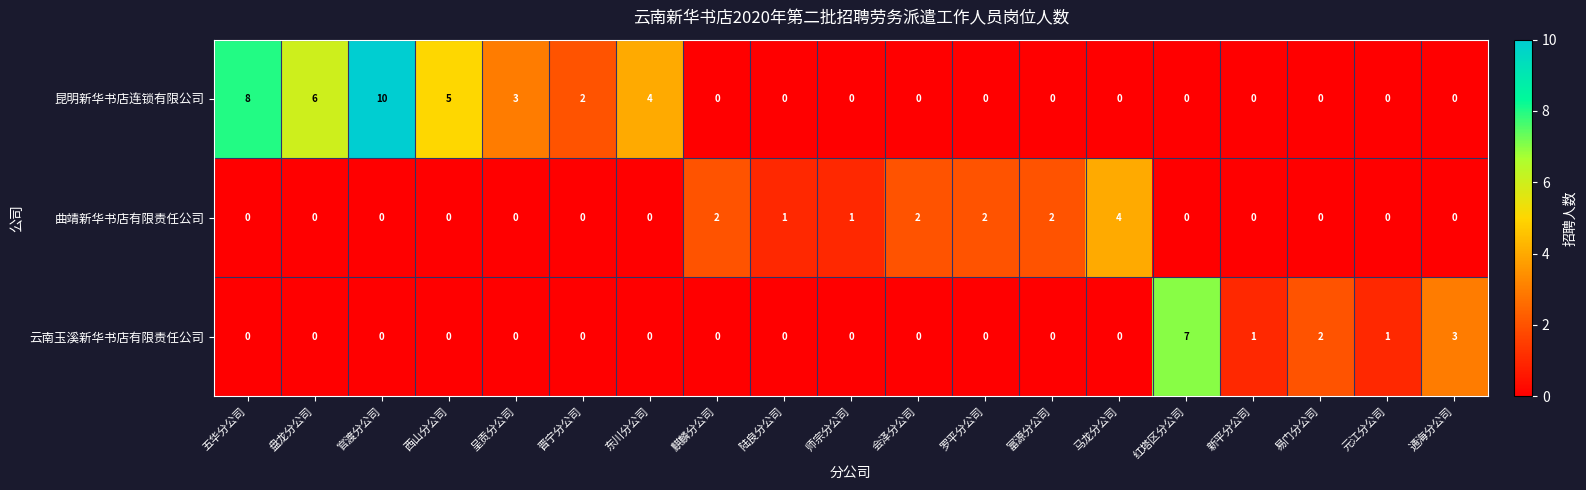

Which series has the largest total across all categories?

昆明新华书店连锁有限公司